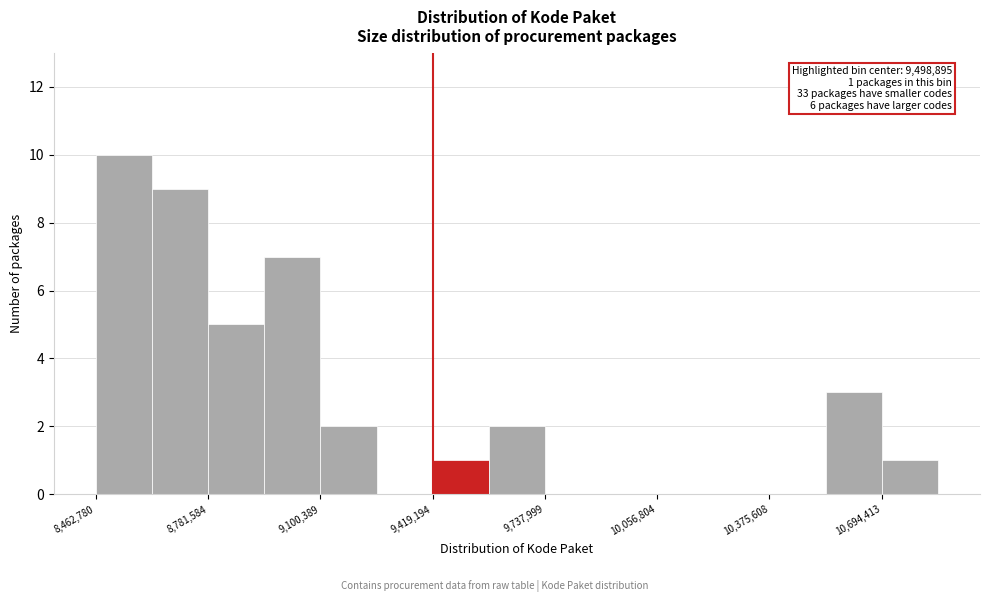

Read against the x-axis, roughly where is the centre of the tallest bar?

8550000